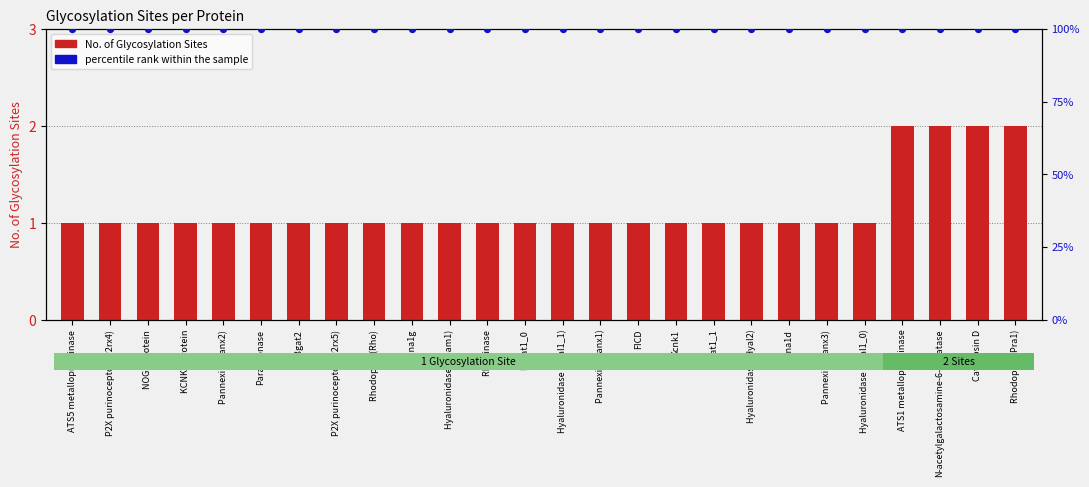

What is the total value across all series at Cacna1g?

101